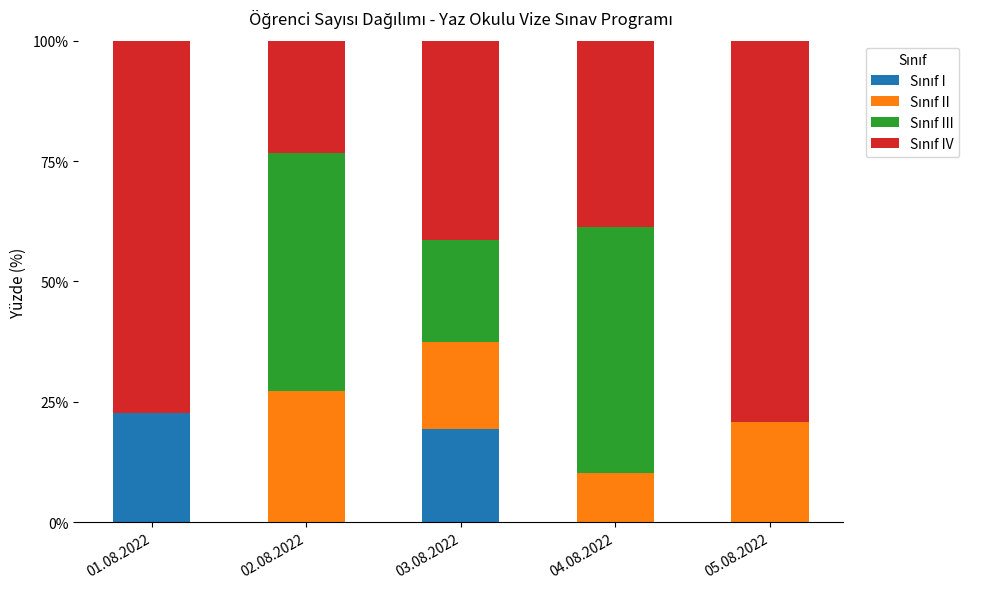

What is the total value across all series at 01.08.2022?

100.0